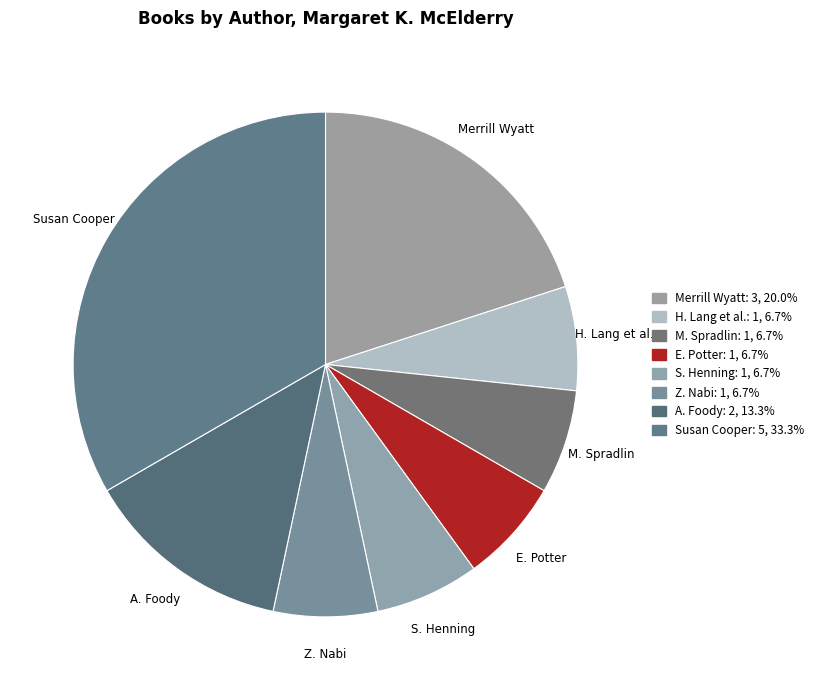

Which slice is the largest?

Susan Cooper